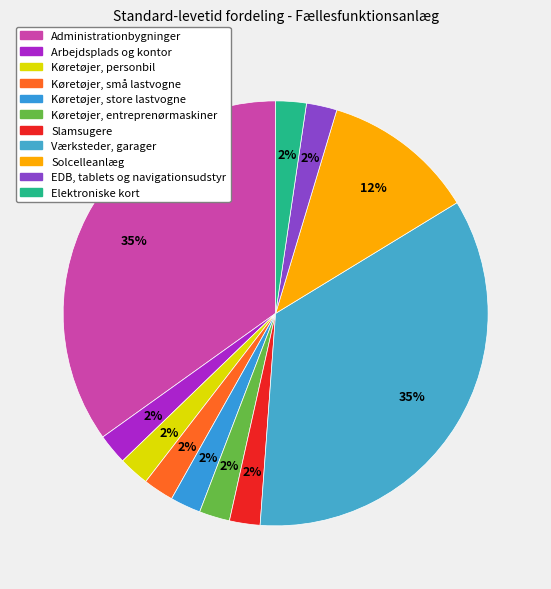

To the nearest percent, what is the average slice percentage?

9%